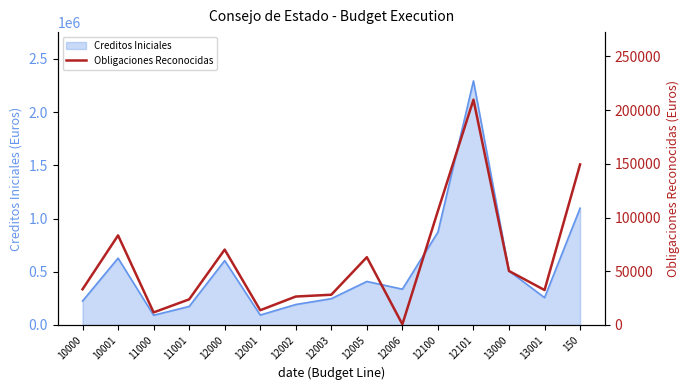

What value does the data have at 11001?

23811.0